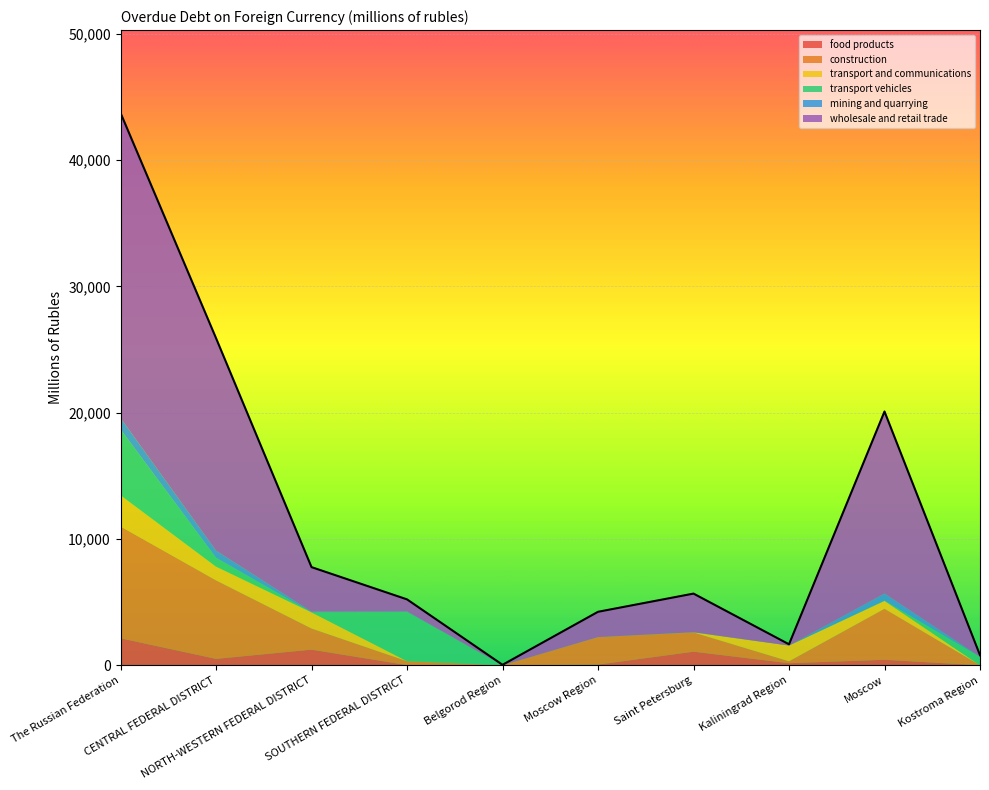

Does the chart display data point markers on the line(s)?

No